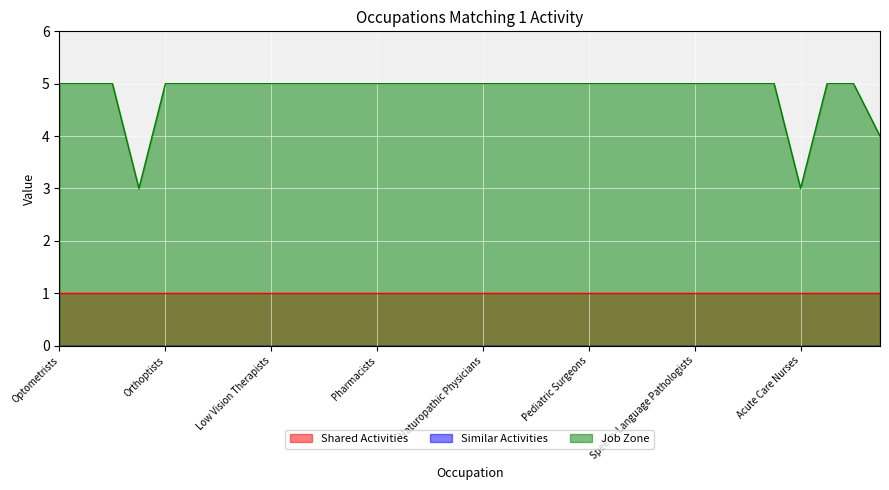

What is the sum of all Job Zone values?

155